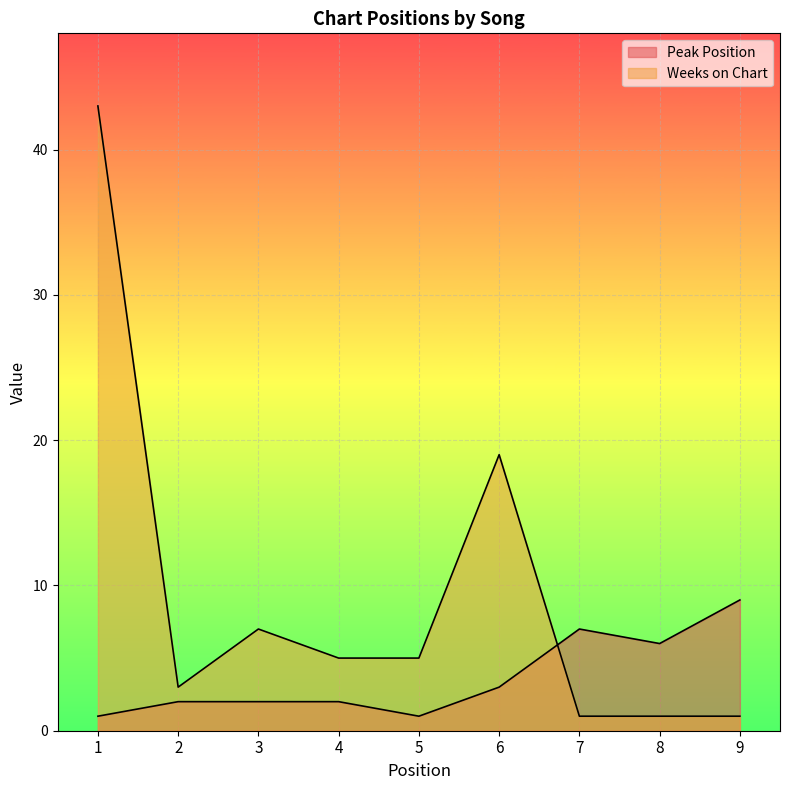

True or false: Weeks on Chart has more than 1 points higher than both neighbors.

True